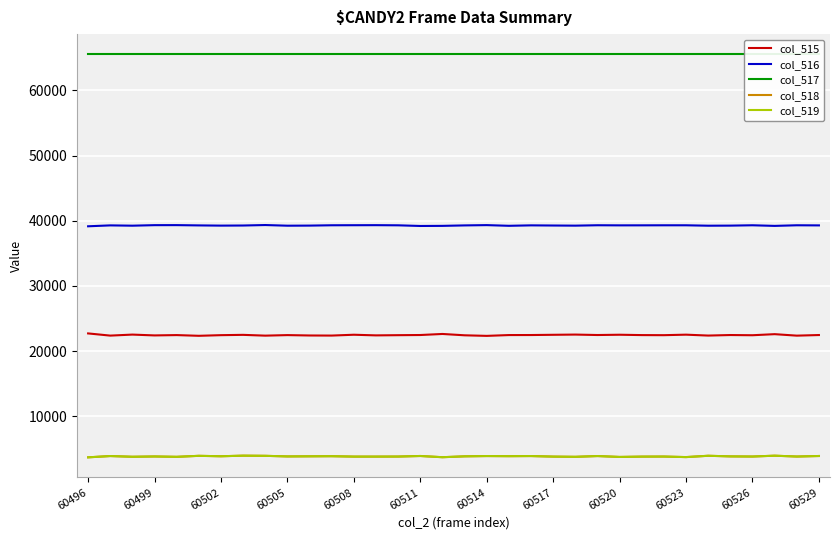

True or false: col_516 and col_515 intersect in this chart.

False